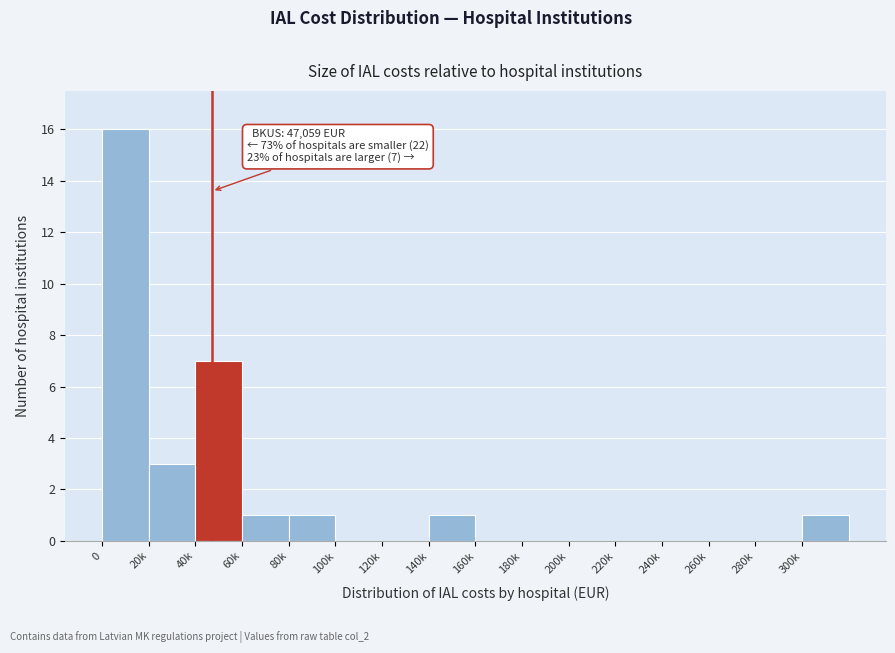

Reading right to left, what are all the values shown in this chart?

300k=1	280k=0	260k=0	240k=0	220k=0	200k=0	180k=0	160k=0	140k=1	120k=0	100k=0	80k=1	60k=1	40k=7	20k=3	0=16